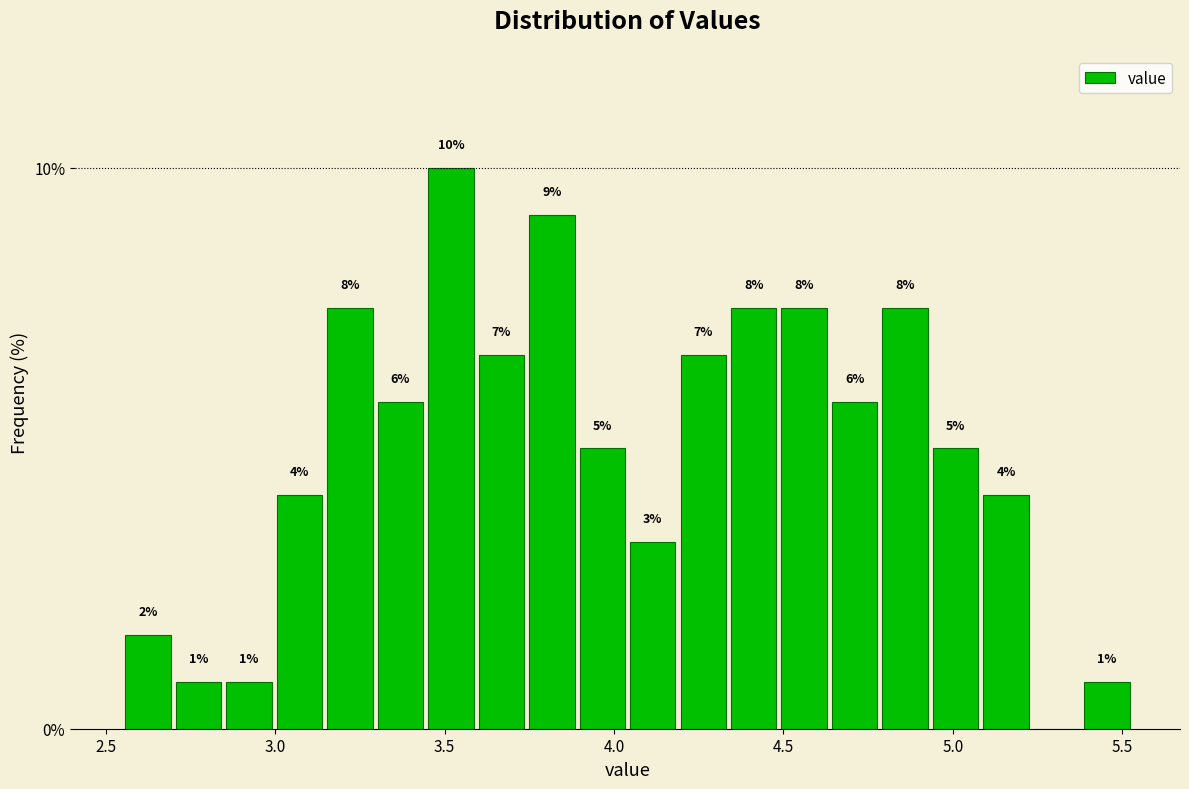

Around what value on the x-axis is the tallest bar? Give the approximate position of its centre, as read against the axis.

3.50